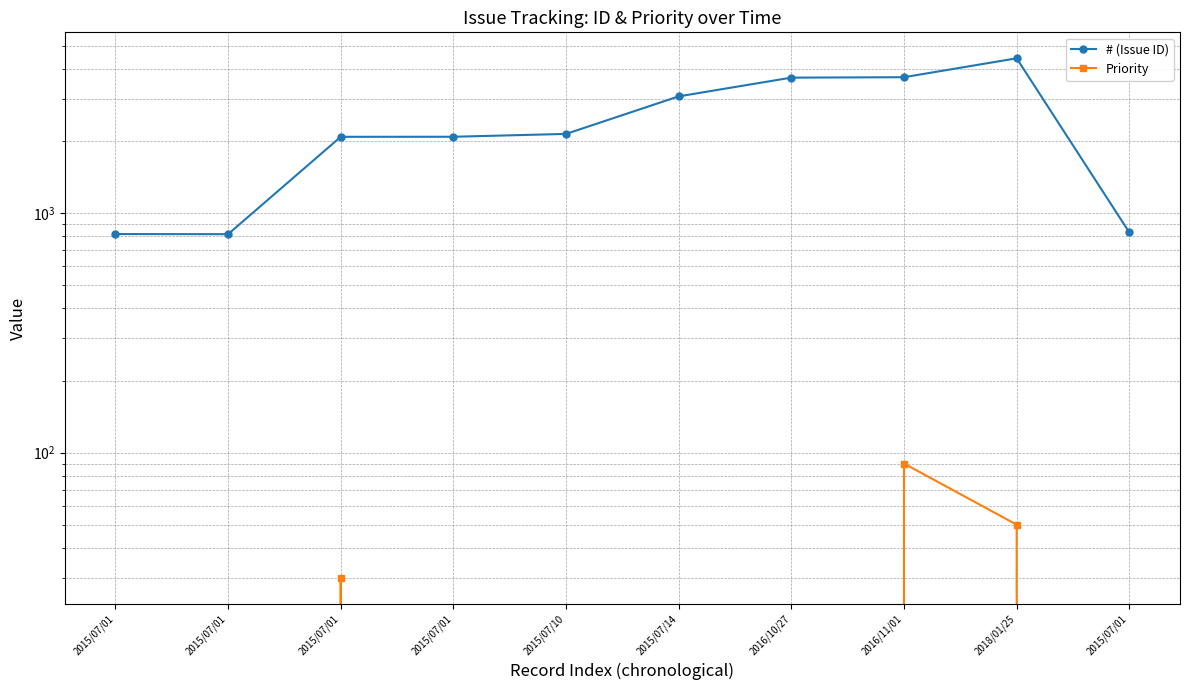

What is the label of the 5th point from the right?

2015/07/14